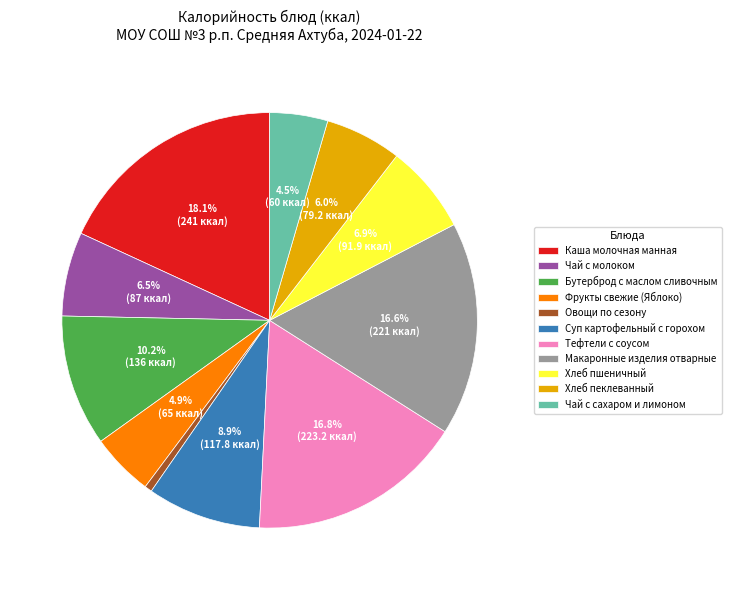

Is it true that Хлеб пшеничный is 1% of the pie?

False